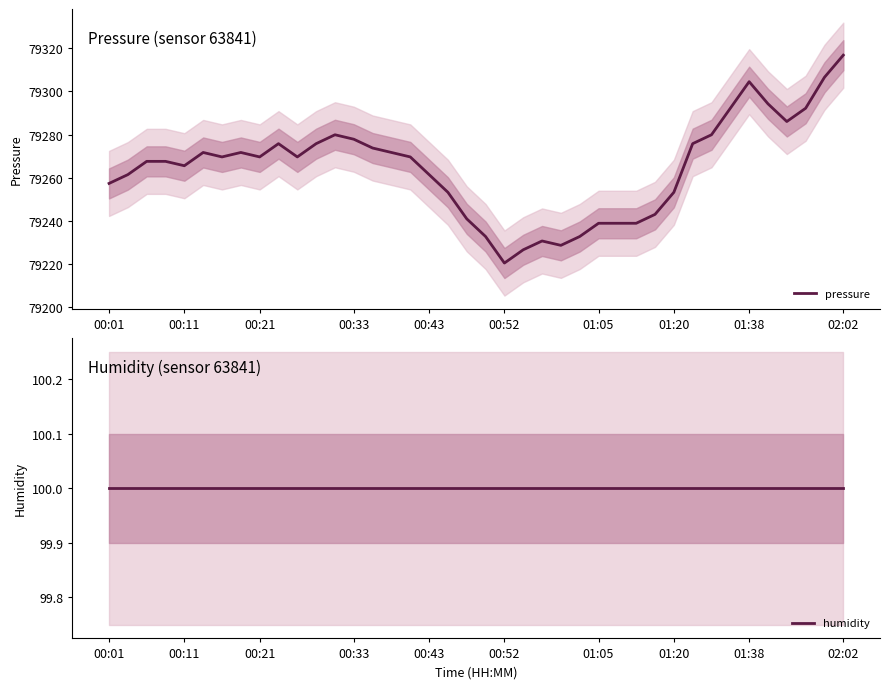

Which series has the largest total across all categories?

pressure